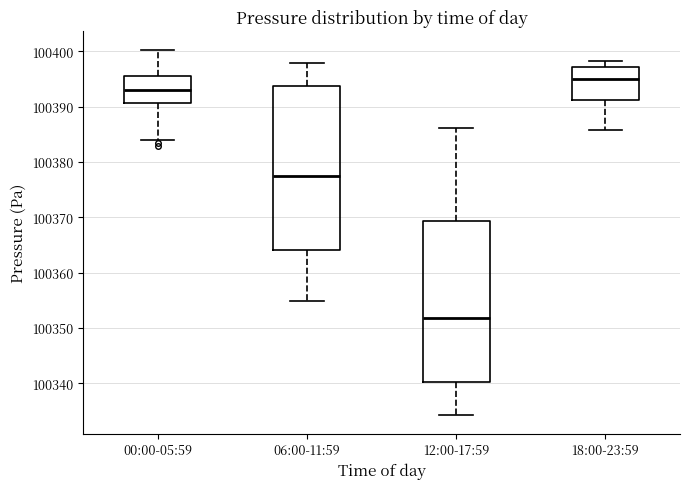

Where does the lower whisker of the box for 06:00-11:59 end on the y-axis? The values are not printed on the chart, so give them approximately, as read against the axis.

100355